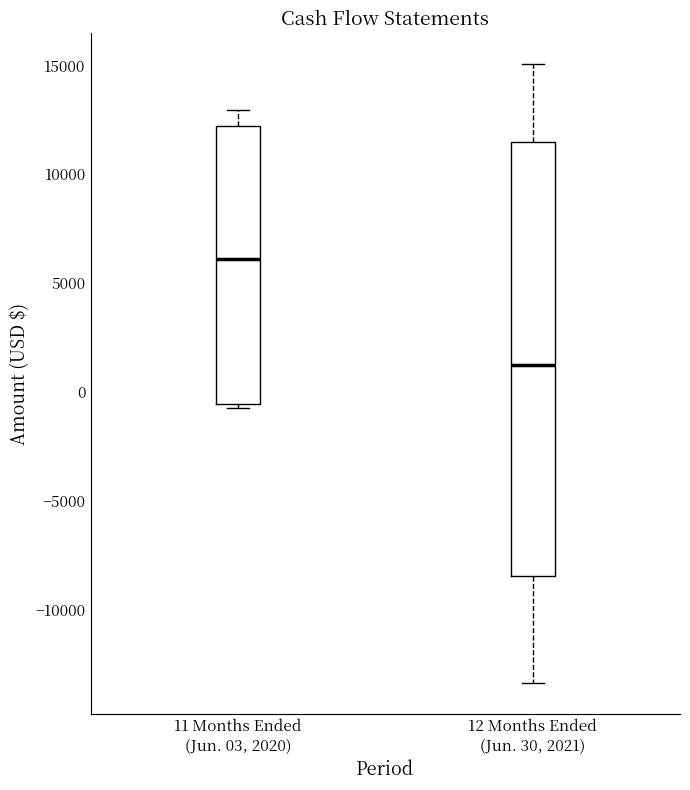

Which box's median line is the highest?

11 Months Ended (Jun. 03, 2020)